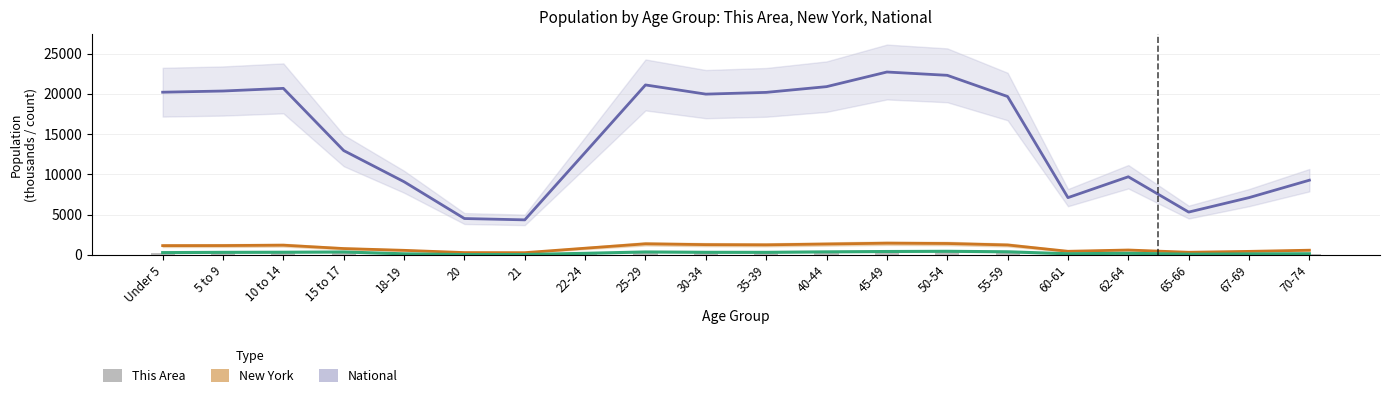

What is the difference between the values at 30-34 and 25-29?

44